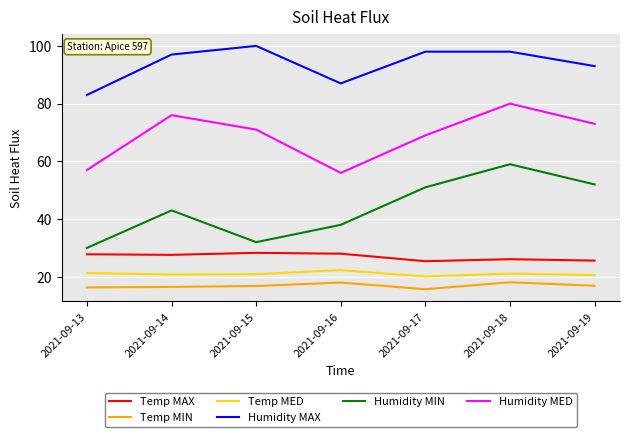

True or false: Humidity MED and Temp MIN cross at least once.

False